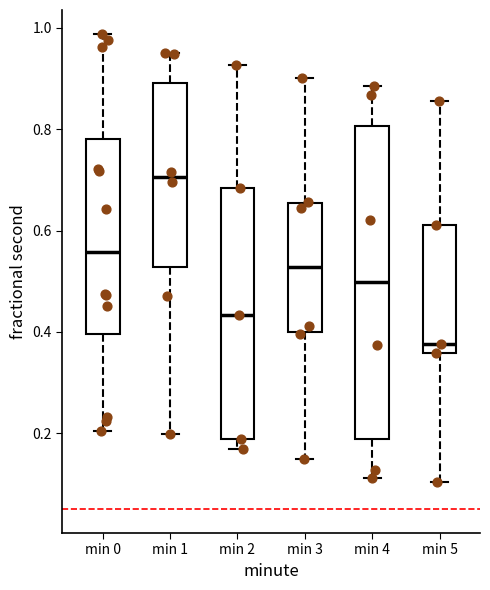

Which box has the lowest median line?

min 5